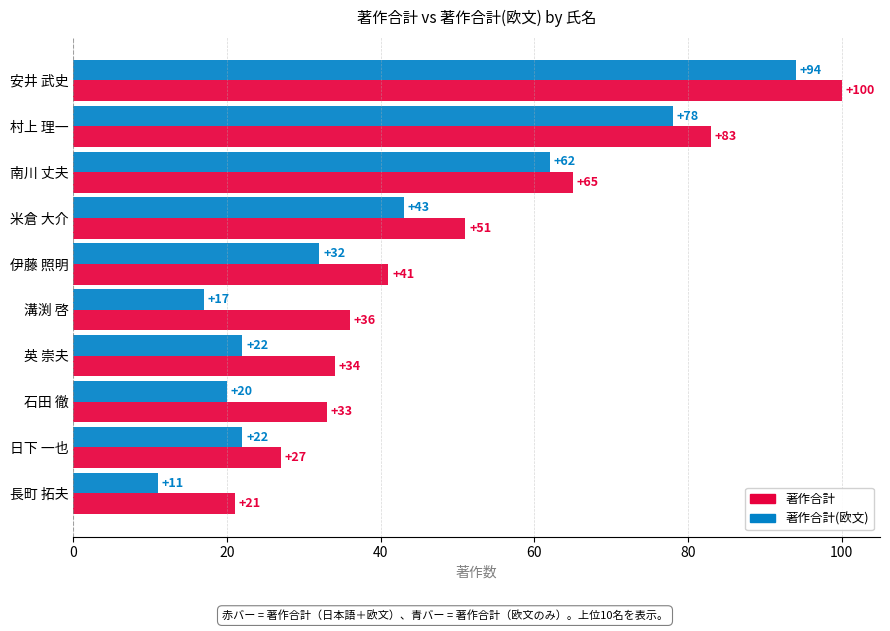

The 著作合計 series shows 58 at 村上 理一. True or false?

False